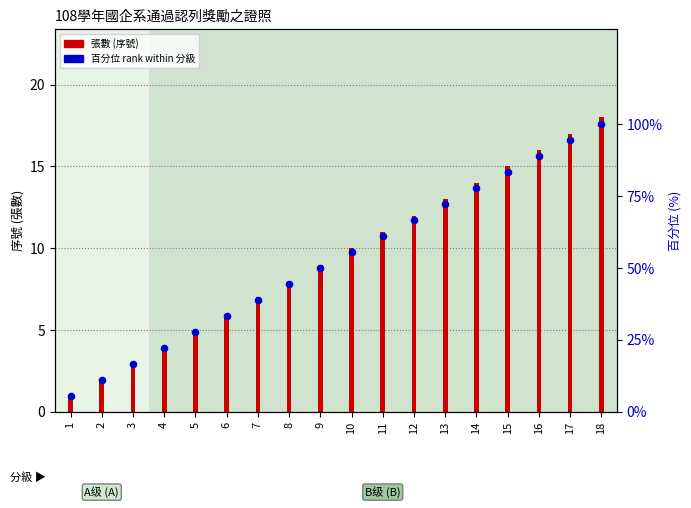

What is the total value across all series at 16?

104.9